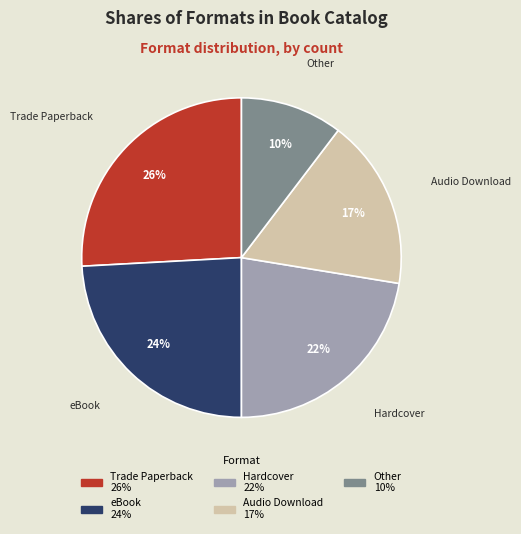

What is the largest slice in the pie chart?

Trade Paperback